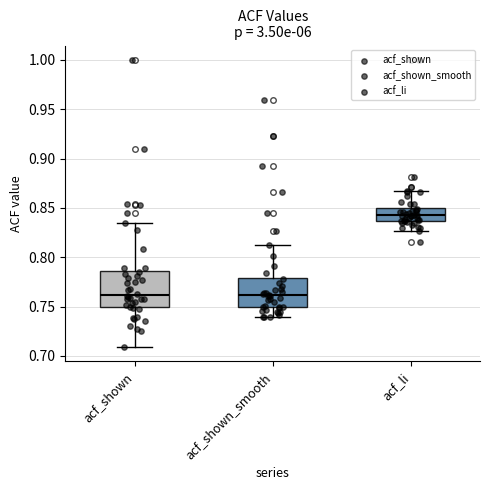

Reading left to right, transcribe this box plot: for each box, give where its median line is, the range the box spans, and where its two whiskers end, as read against the y-axis. The values are not printed on the chart, so give them approximately, as read against the axis.

acf_shown: median 0.760, box 0.750 to 0.785, whiskers 0.710 to 0.835
acf_shown_smooth: median 0.760, box 0.750 to 0.780, whiskers 0.740 to 0.810
acf_li: median 0.845, box 0.835 to 0.850, whiskers 0.825 to 0.865